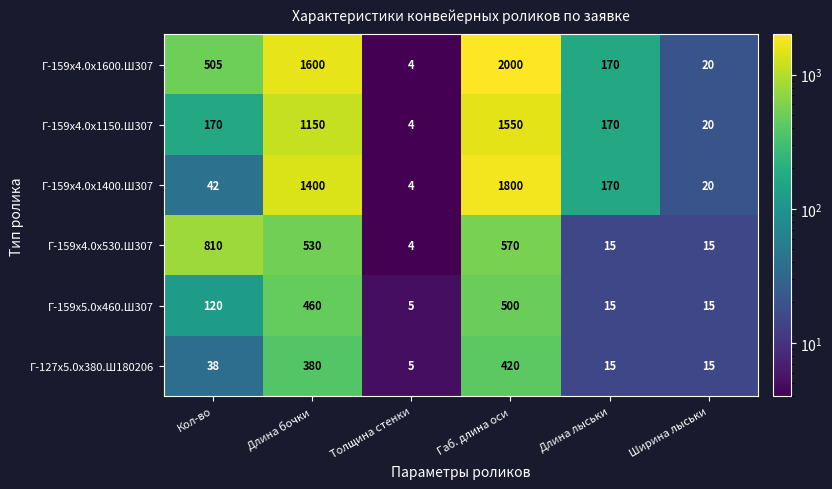

At Габ. длина оси, list the series in order from smallest to largest.

Г-127х5.0х380.Ш180206, Г-159х5.0х460.Ш307, Г-159х4.0х530.Ш307, Г-159х4.0х1150.Ш307, Г-159х4.0х1400.Ш307, Г-159х4.0х1600.Ш307